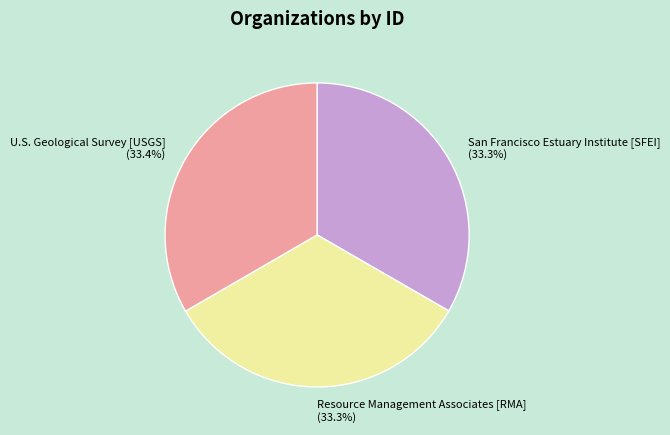

How many segments does this pie chart have?

3